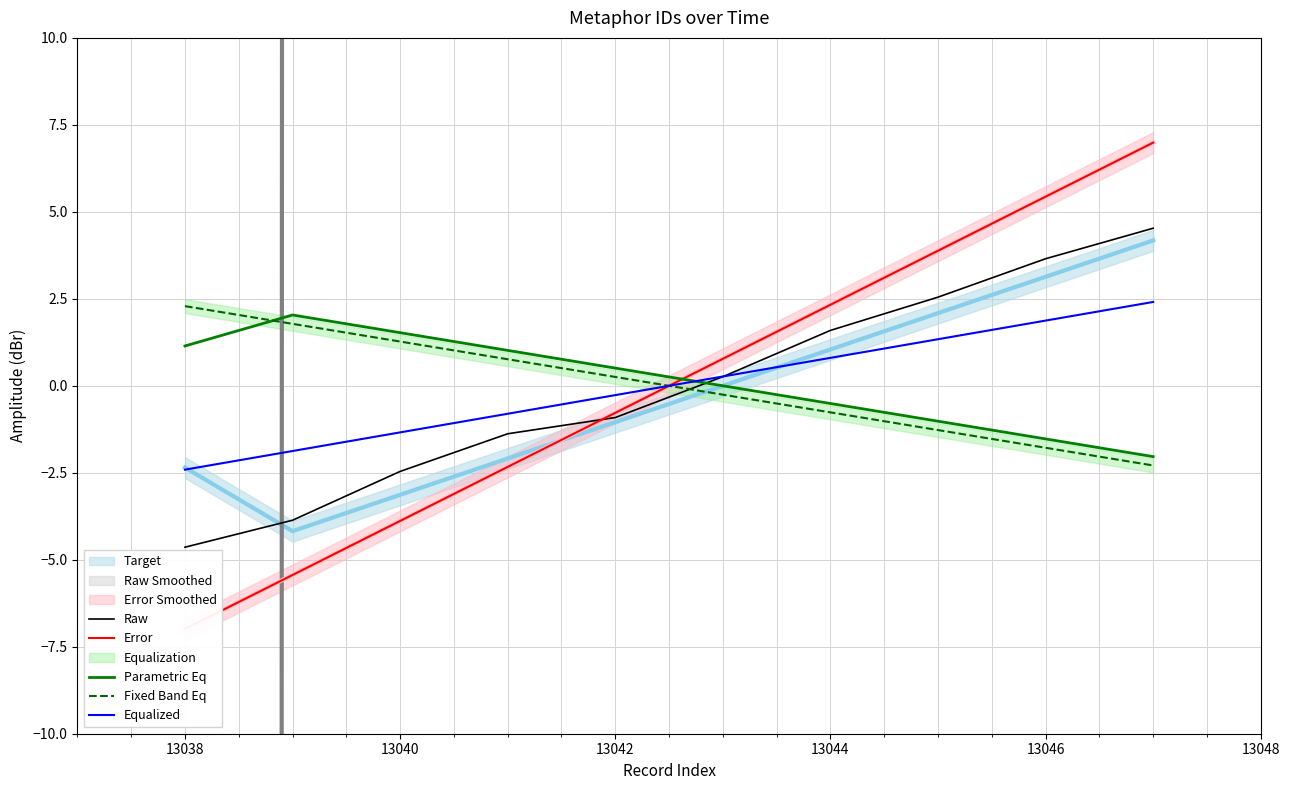

What is the value of the Error point at the 4th from the left?

-2.3